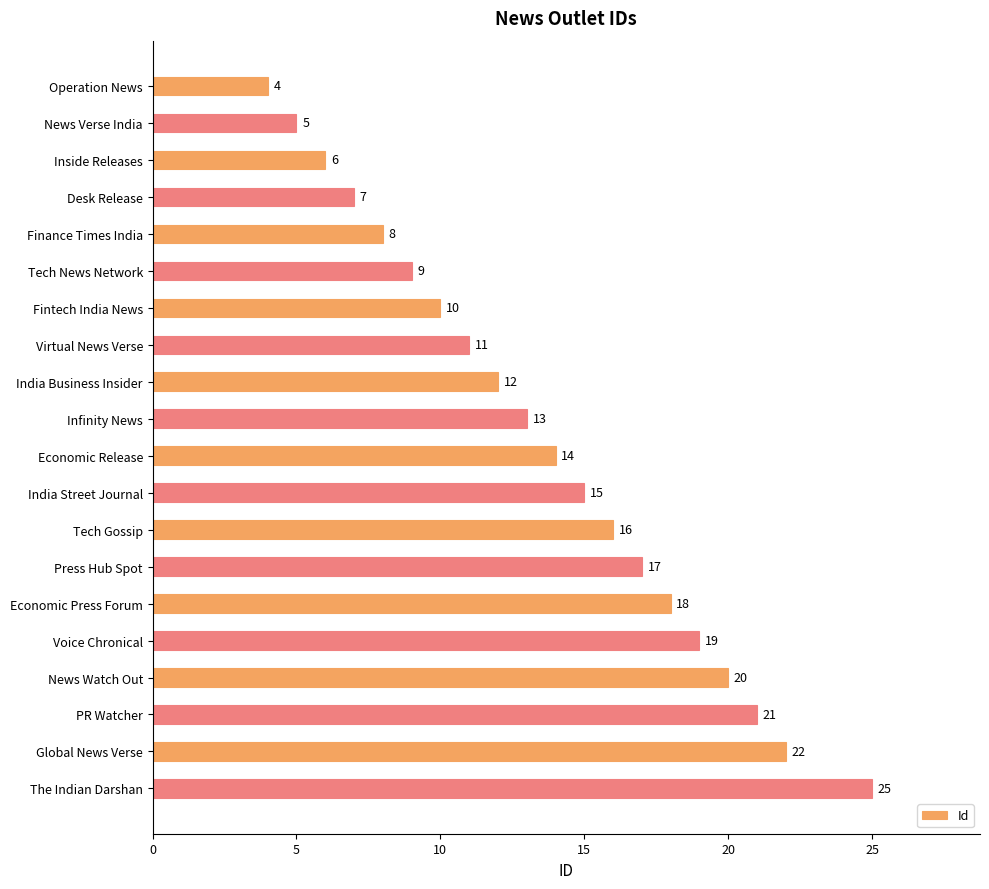

At which label is the value closest to 14?

Economic Release